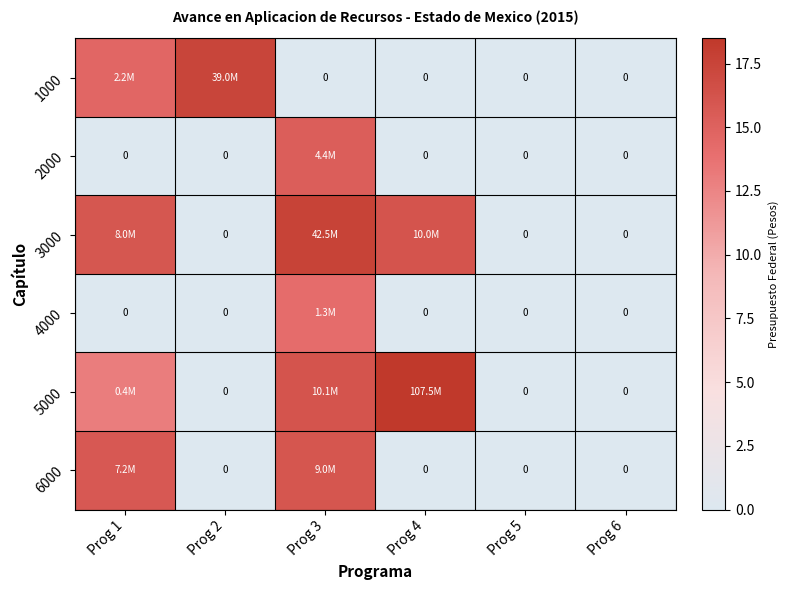

At which label does 3000 reach its minimum?

Prog 2